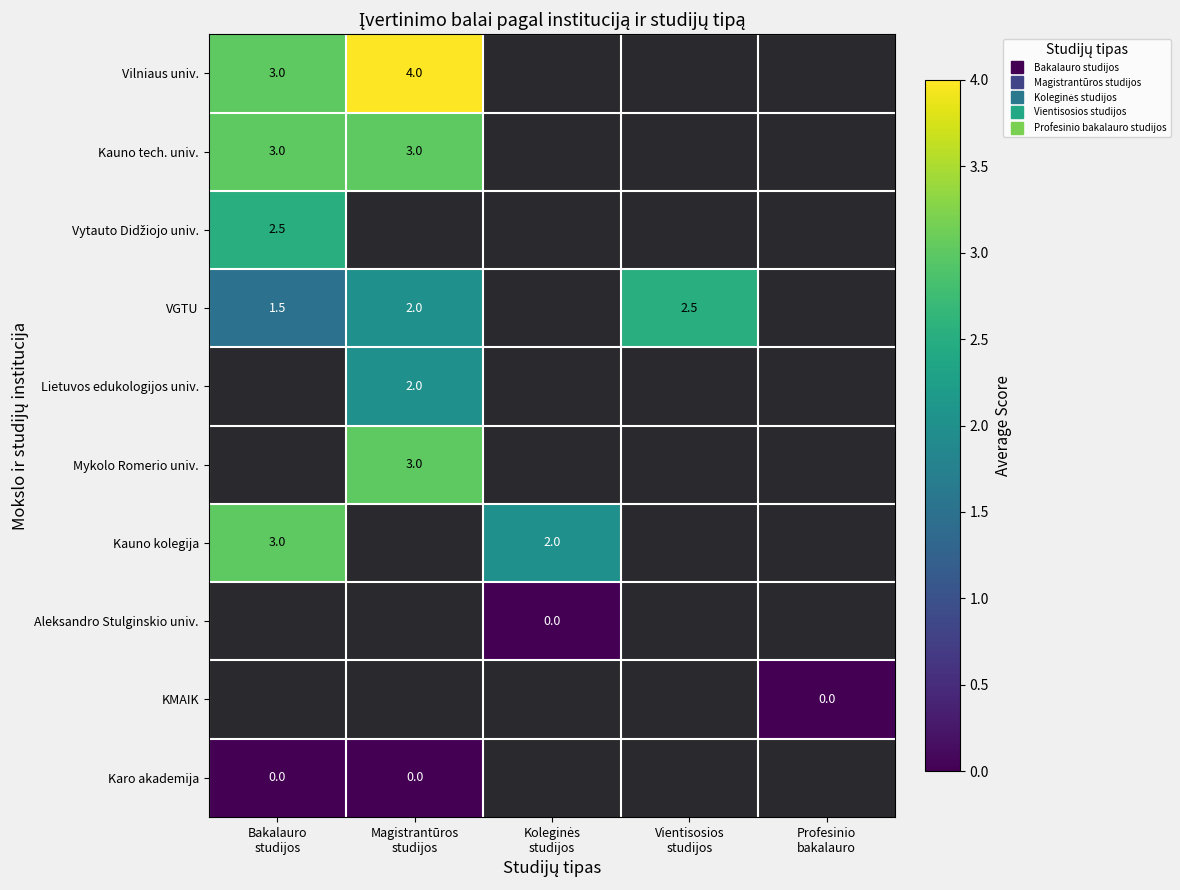

At which category does the chart reach its peak across all series?

Magistrantūros
studijos